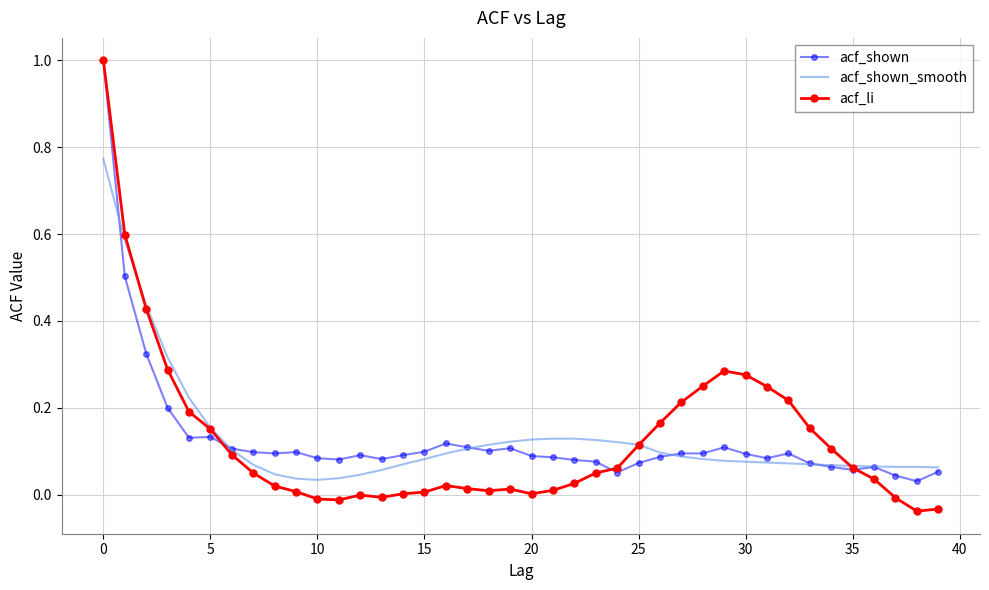

Which series has the widest spread of values?

acf_li